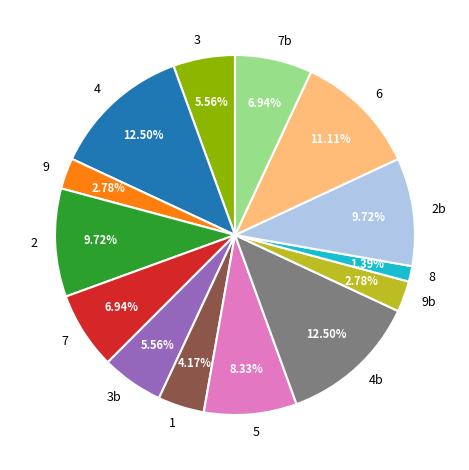

Approximately how many times larger is the value at 9 compared to 3b?

0.5